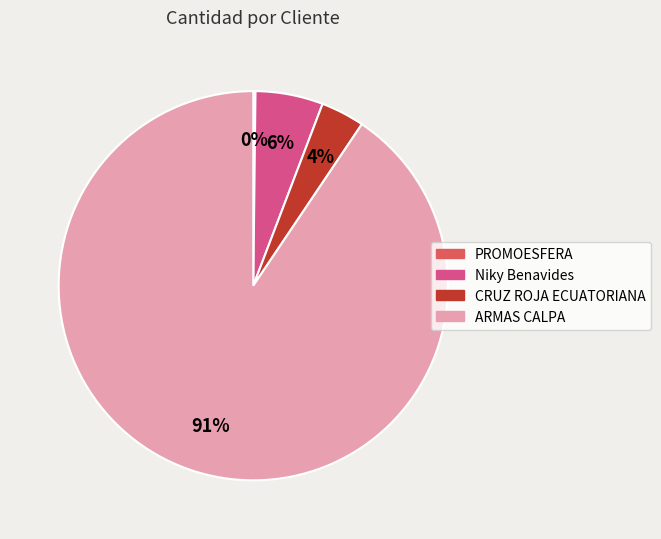

Is there a majority slice in this chart?

Yes